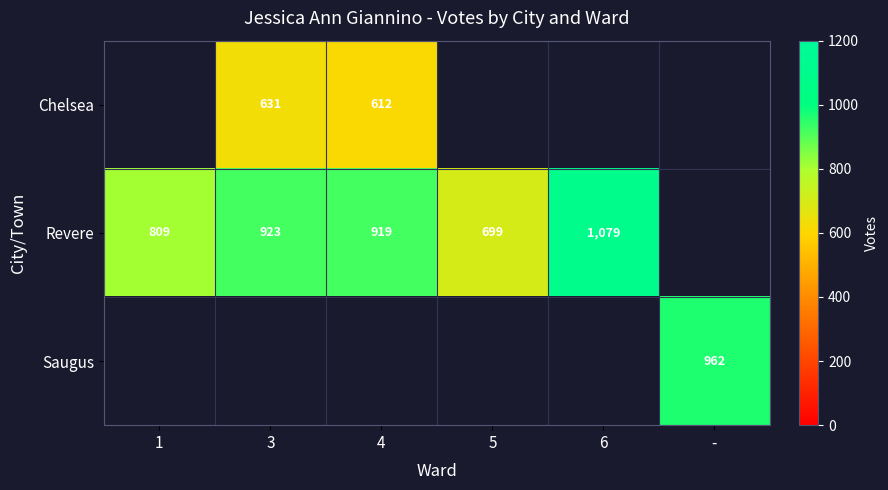

True or false: Revere has a value of 1079 at 6.

True